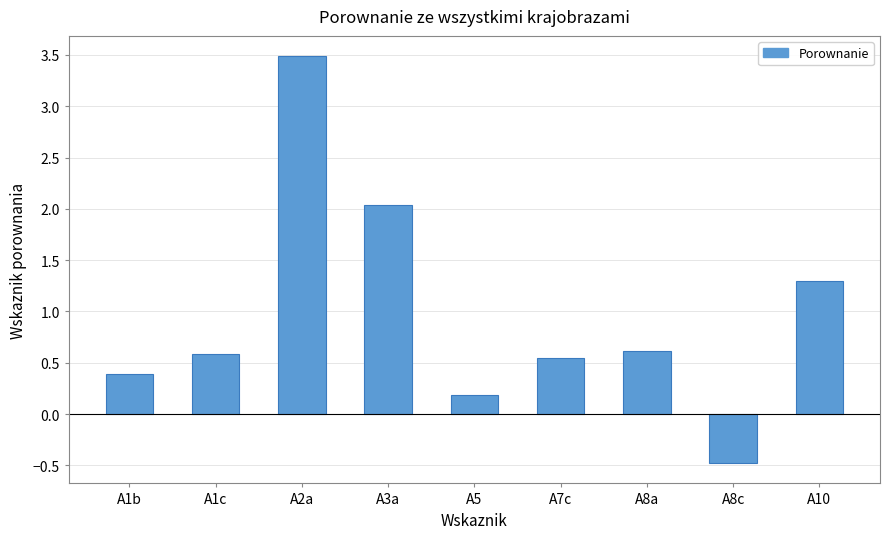

Between A8c and A1c, which is larger?

A1c